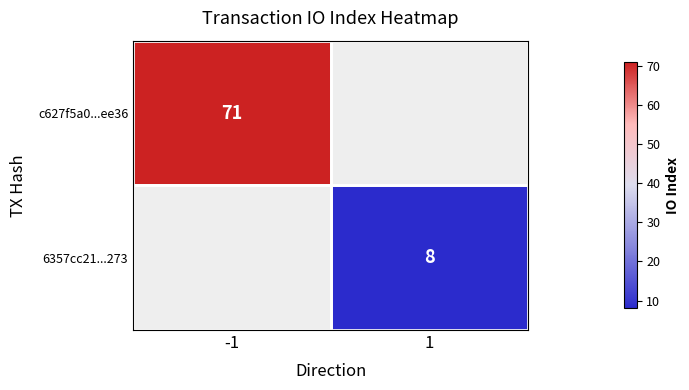

At how many categories does at least one series exceed 55?

1